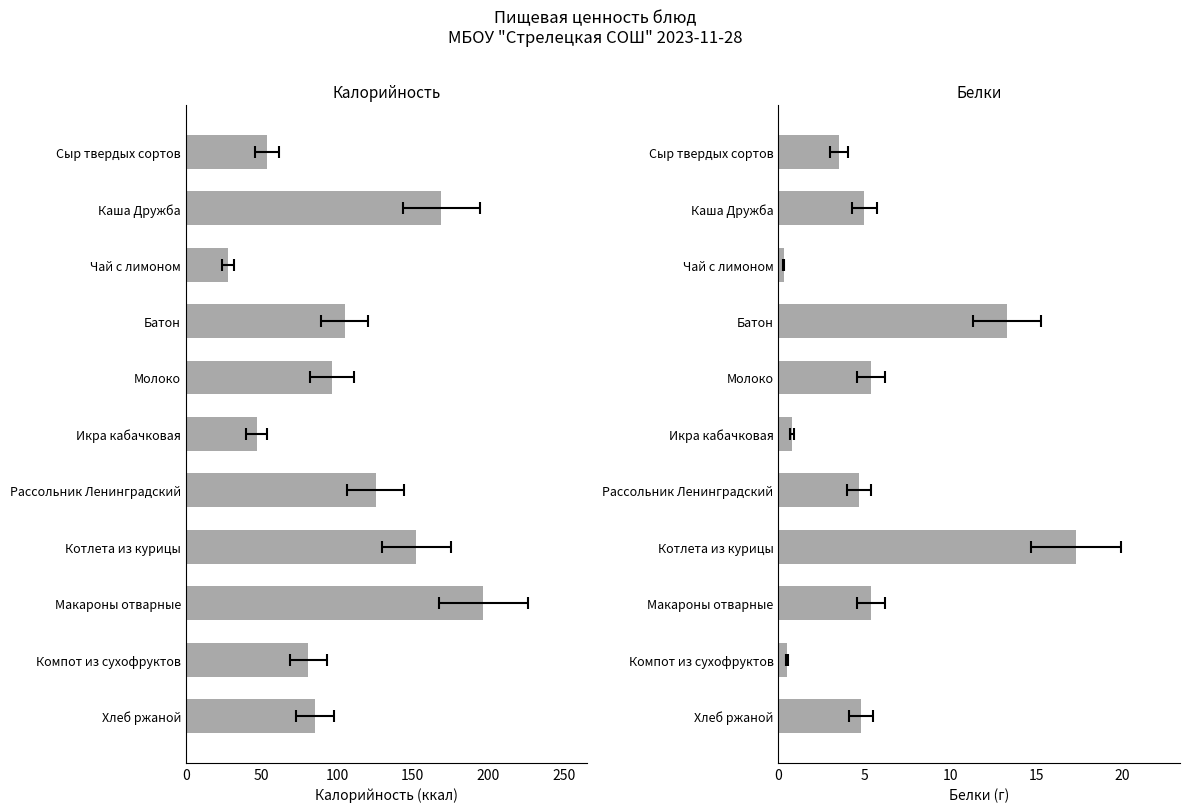

Is it true that Калорийность equals 43.0 at Чай с лимоном?

False